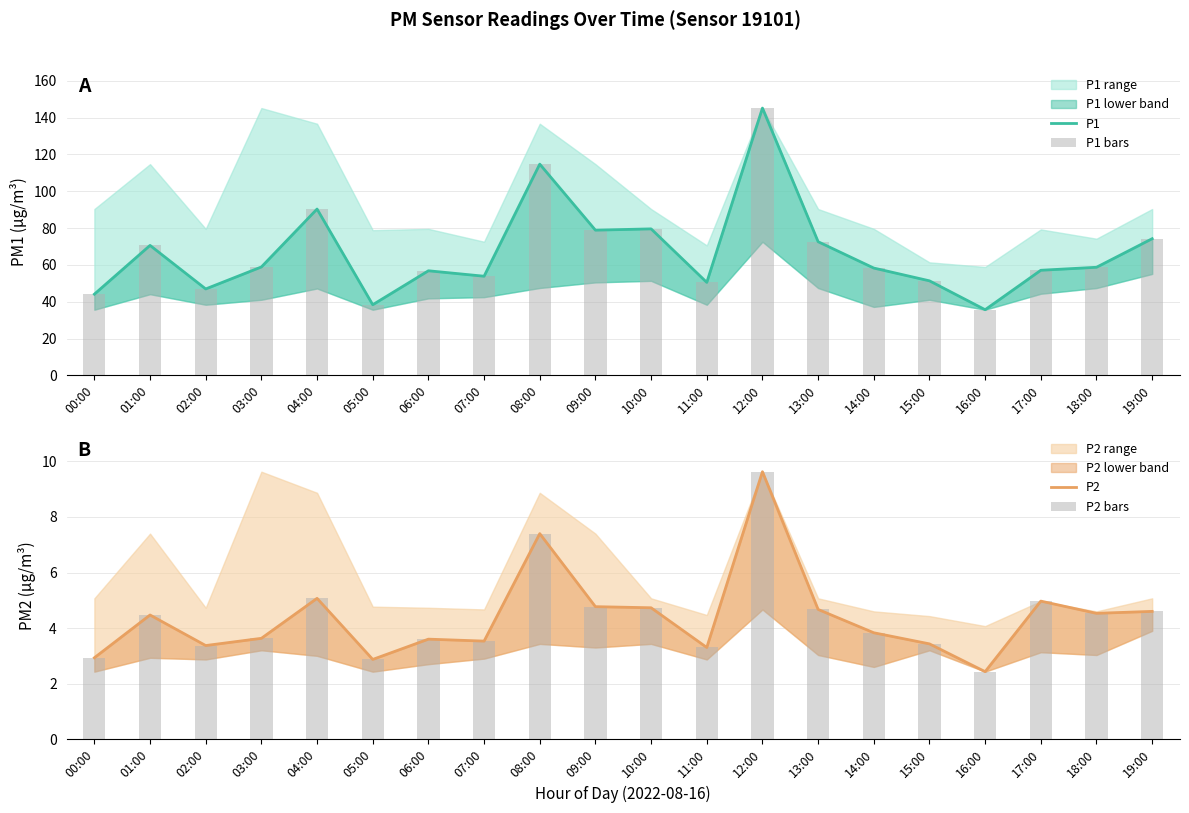

True or false: P2 has a value of 1.6 at 01:00.

False